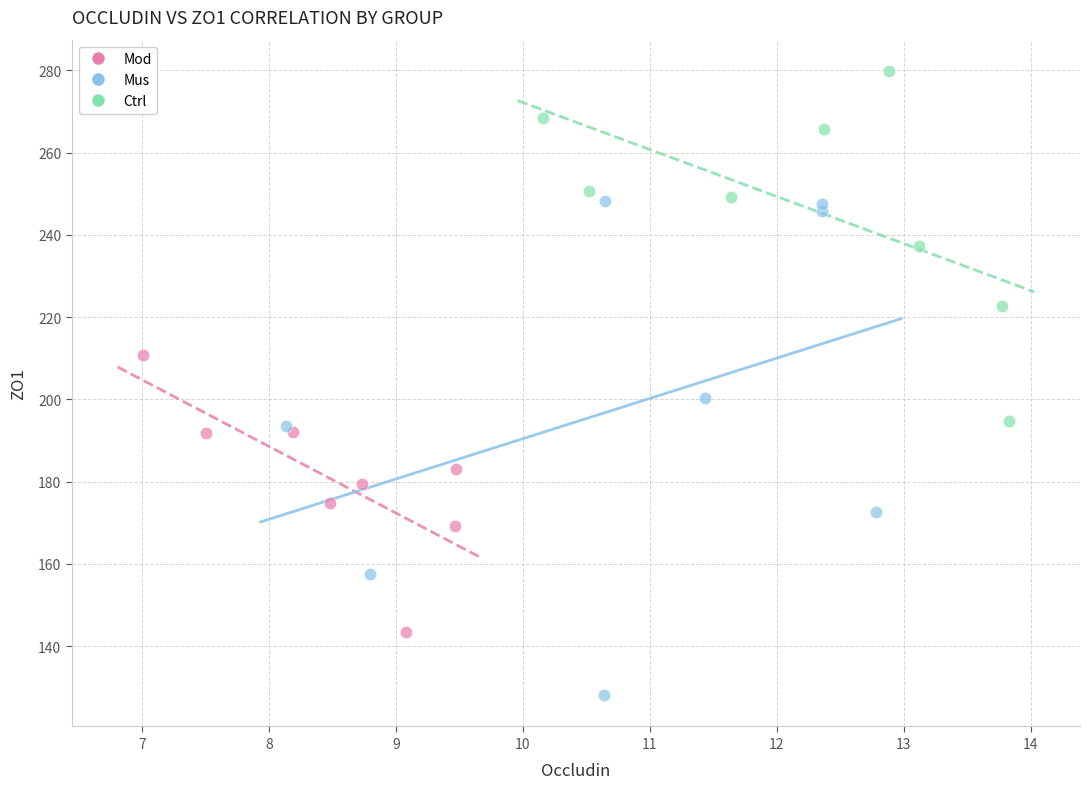

Which series has the widest spread of Y values?

Mus